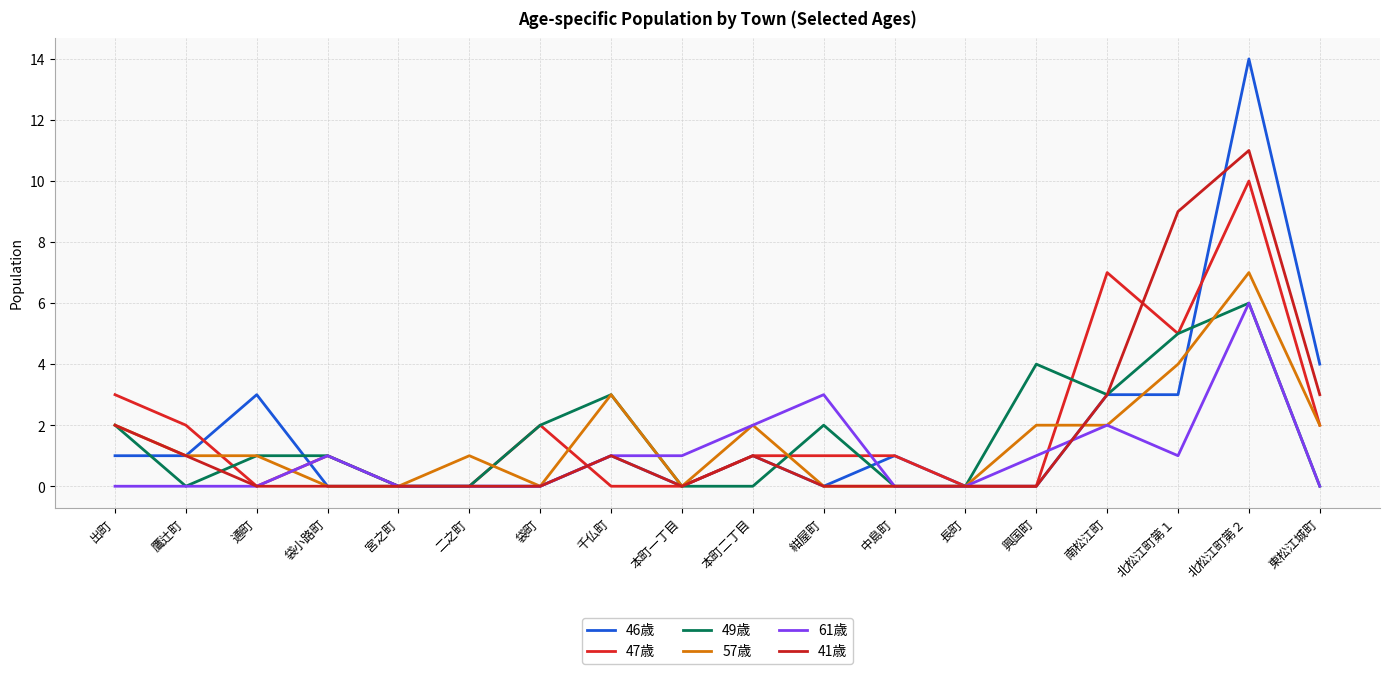

Reading right to left, what are all the values shown in this chart?

46歳: 東松江城町=4	北松江町第２=14	北松江町第１=3	南松江町=3	興国町=0	長町=0	中島町=1	紺屋町=0	本町二丁目=1	本町一丁目=0	千仏町=1	袋町=0	二之町=0	宮之町=0	袋小路町=0	通町=3	鷹辻町=1	出町=1
47歳: 東松江城町=2	北松江町第２=10	北松江町第１=5	南松江町=7	興国町=0	長町=0	中島町=1	紺屋町=1	本町二丁目=1	本町一丁目=0	千仏町=0	袋町=2	二之町=0	宮之町=0	袋小路町=1	通町=0	鷹辻町=2	出町=3
49歳: 東松江城町=0	北松江町第２=6	北松江町第１=5	南松江町=3	興国町=4	長町=0	中島町=0	紺屋町=2	本町二丁目=0	本町一丁目=0	千仏町=3	袋町=2	二之町=0	宮之町=0	袋小路町=1	通町=1	鷹辻町=0	出町=2
57歳: 東松江城町=2	北松江町第２=7	北松江町第１=4	南松江町=2	興国町=2	長町=0	中島町=0	紺屋町=0	本町二丁目=2	本町一丁目=0	千仏町=3	袋町=0	二之町=1	宮之町=0	袋小路町=0	通町=1	鷹辻町=1	出町=2
61歳: 東松江城町=0	北松江町第２=6	北松江町第１=1	南松江町=2	興国町=1	長町=0	中島町=0	紺屋町=3	本町二丁目=2	本町一丁目=1	千仏町=1	袋町=0	二之町=0	宮之町=0	袋小路町=1	通町=0	鷹辻町=0	出町=0
41歳: 東松江城町=3	北松江町第２=11	北松江町第１=9	南松江町=3	興国町=0	長町=0	中島町=0	紺屋町=0	本町二丁目=1	本町一丁目=0	千仏町=1	袋町=0	二之町=0	宮之町=0	袋小路町=0	通町=0	鷹辻町=1	出町=2